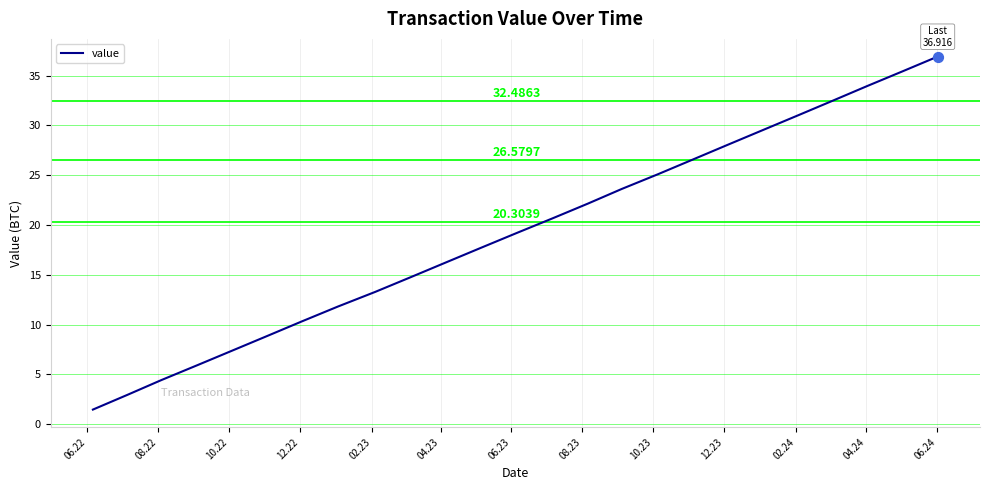

What is the minimum value shown in the chart?

1.5